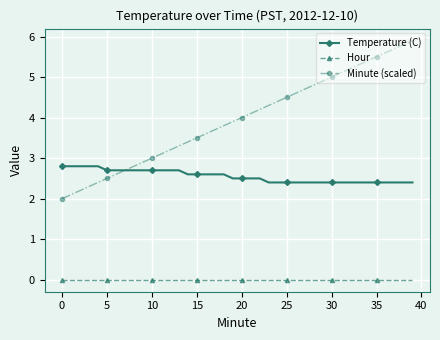

What are all the series names shown in the legend?

Temperature (C), Hour, Minute (scaled)